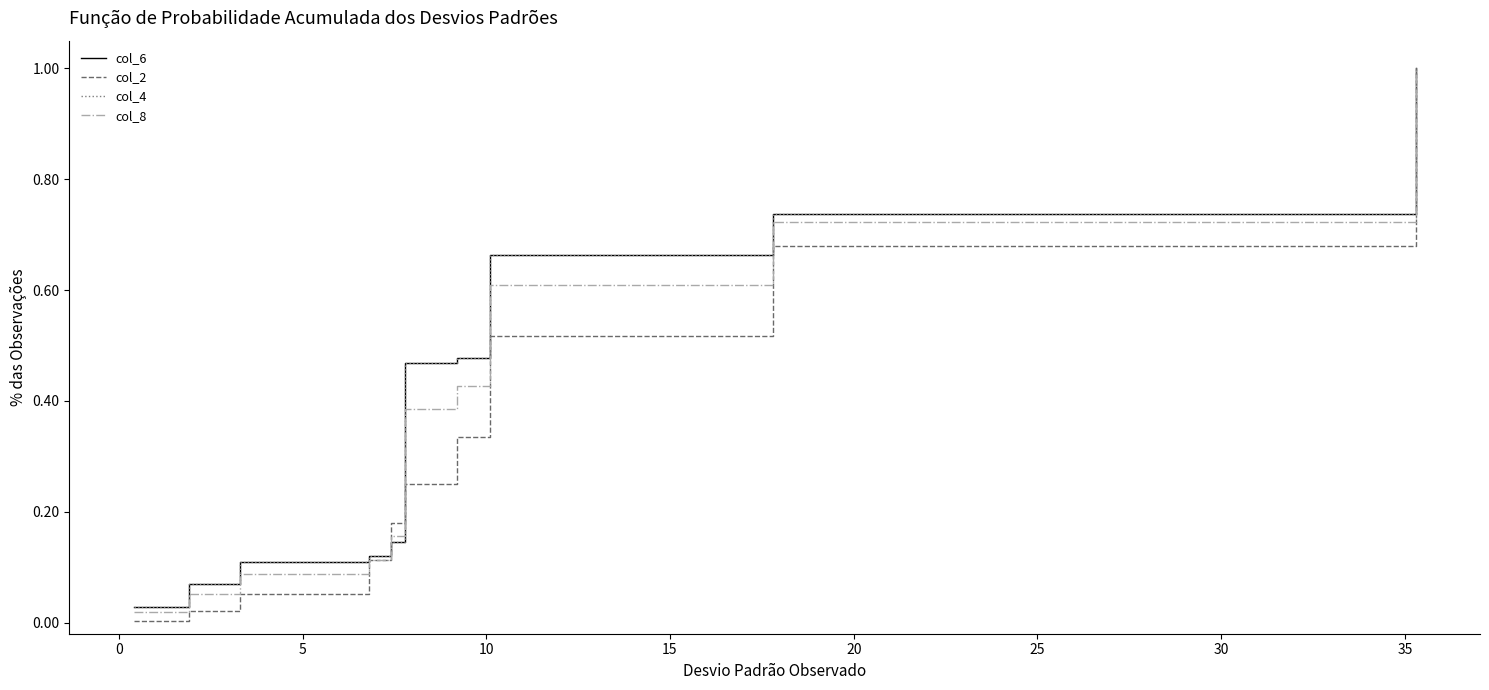

Which series has the widest spread of values?

col_2